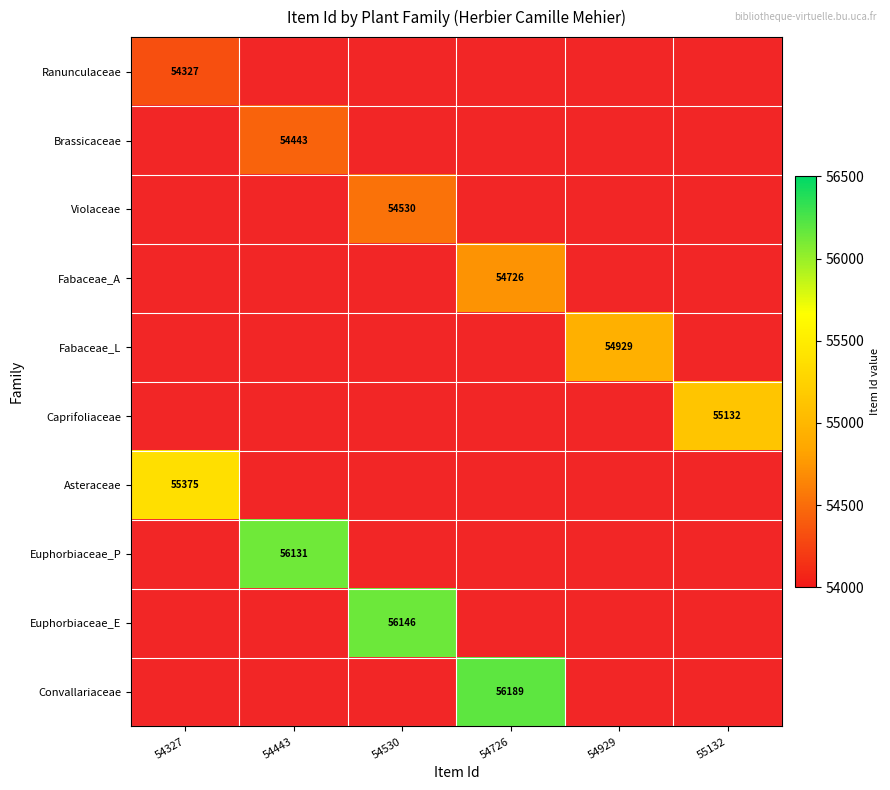

Is it true that Euphorbiaceae_P equals 98319 at 54443?

False